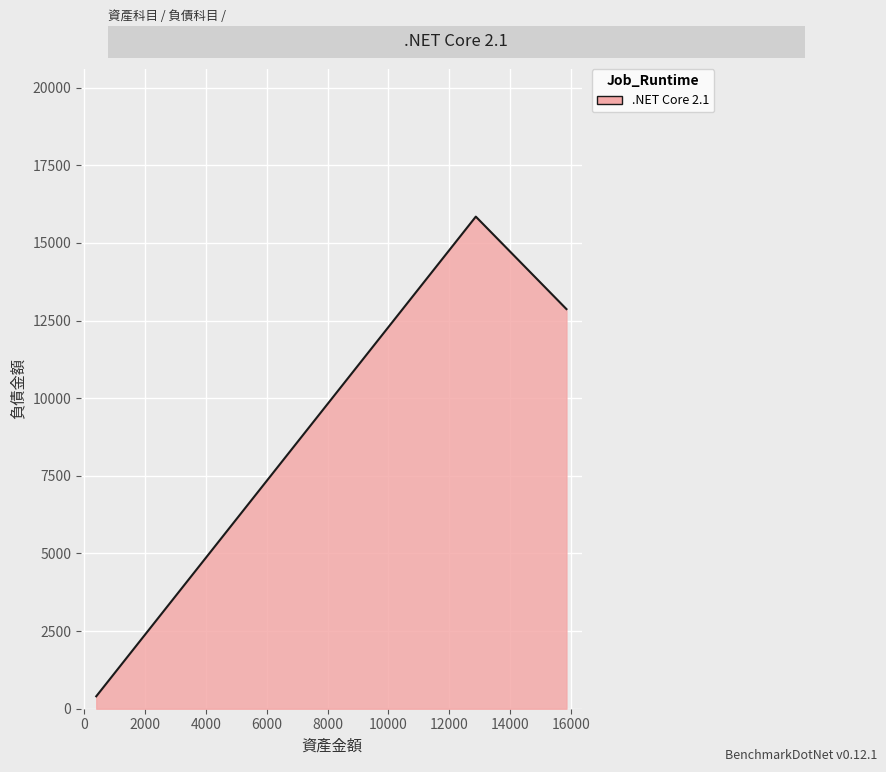

The value at 15848 is 3539. True or false?

False